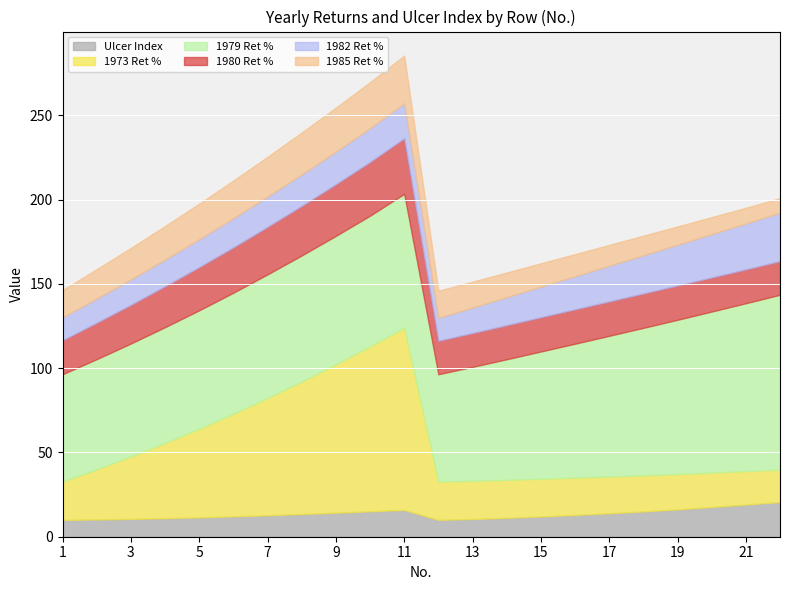

Where is 1973 Ret % nearest to the value 63?

6